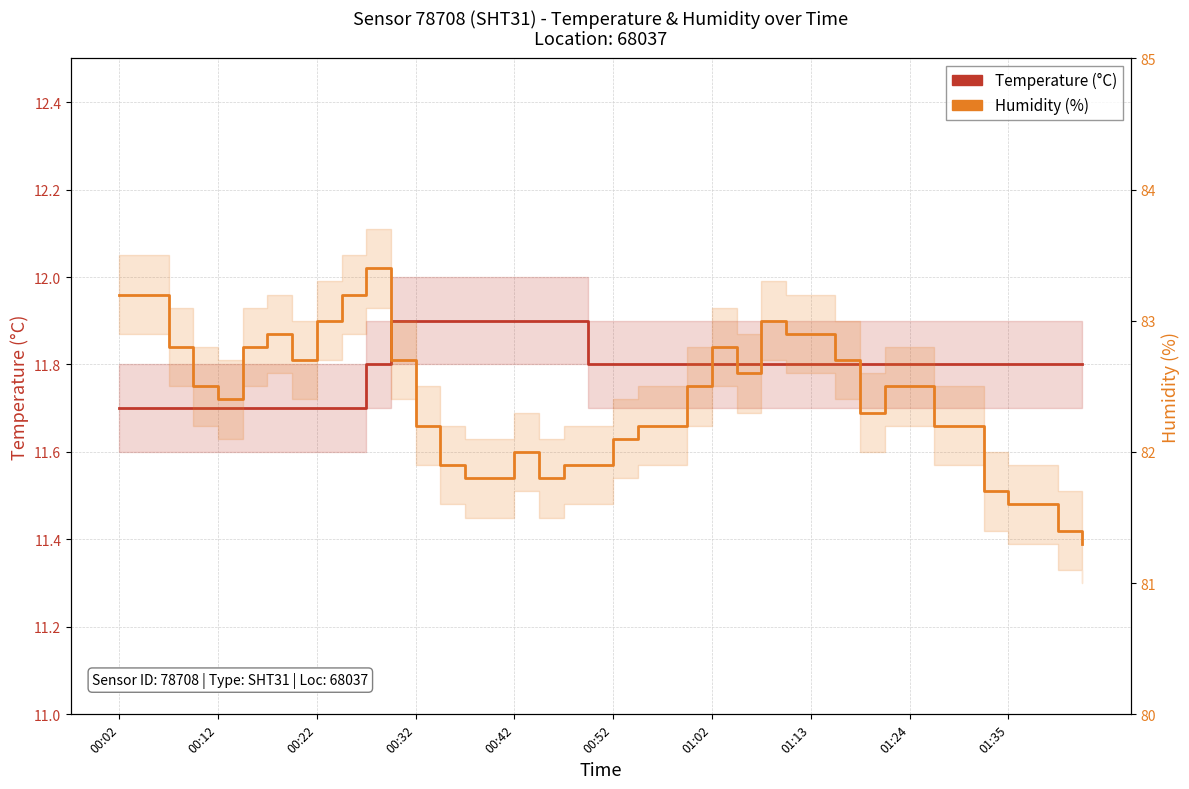

Rank the series at 10 from highest to lowest value.

Humidity (%), Temperature (°C)